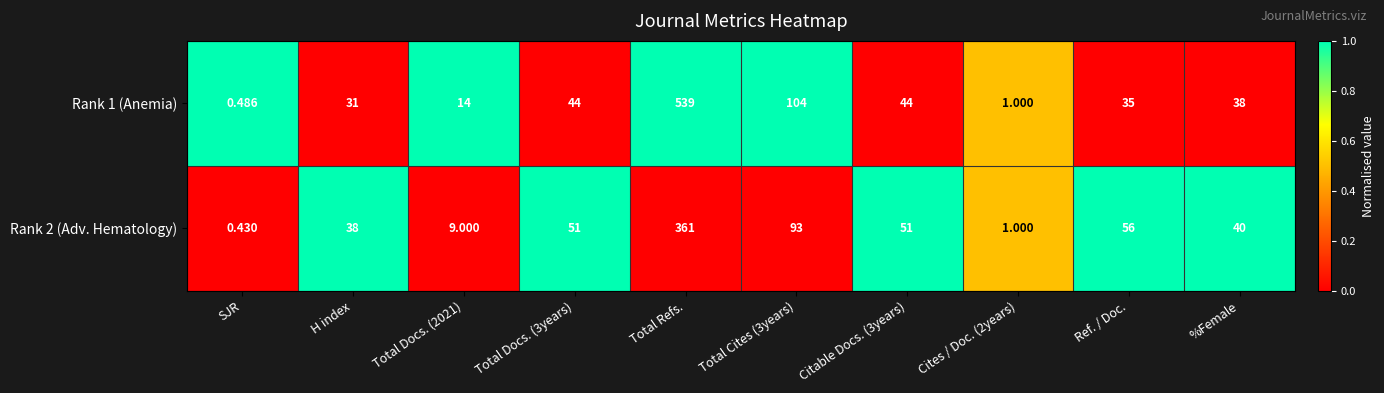

At which category is the sum across all series the highest?

Total Refs.